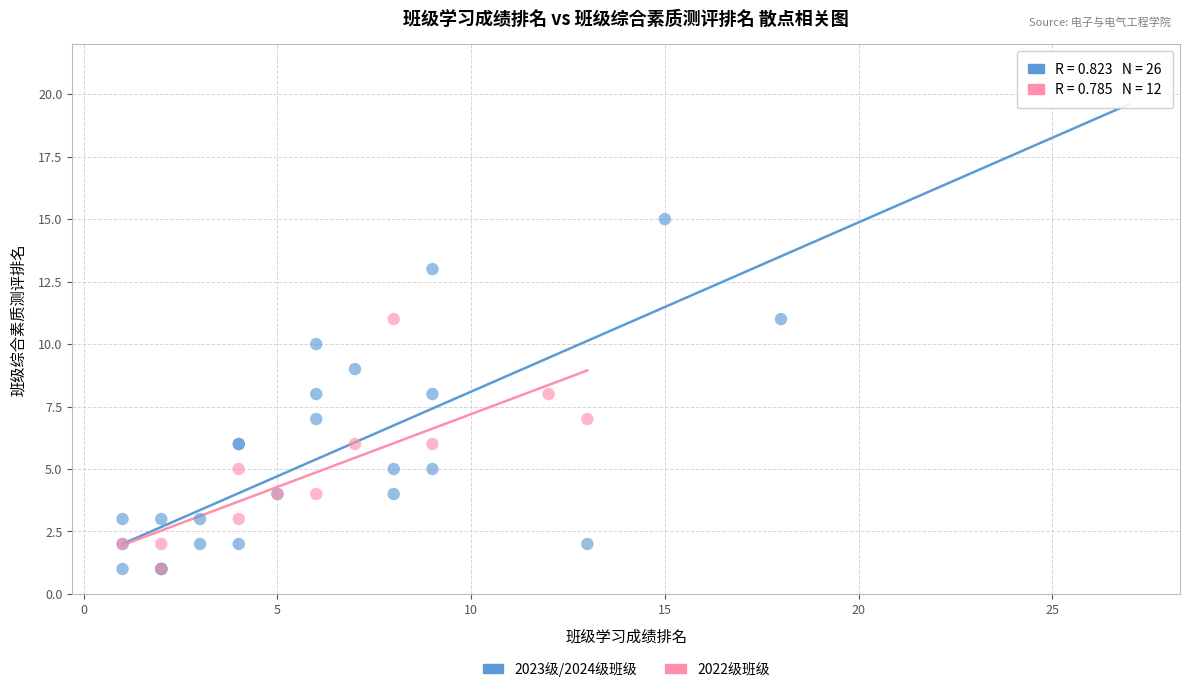

What are all the series names shown in the legend?

2023级/2024级班级, 2022级班级